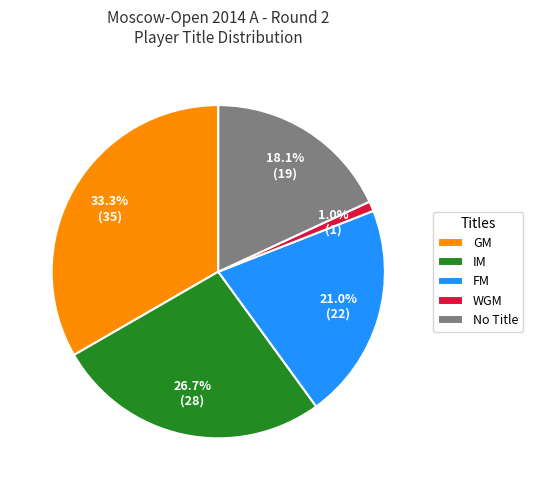

To the nearest percent, what is the difference between the largest and smallest slice percentages?

32%